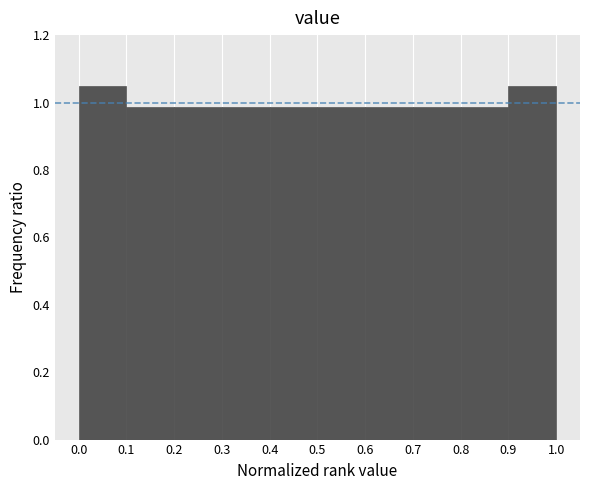

Reading left to right, list every bar in this chart as the range it spans on the x-axis followed by its height. The values are not printed on the chart, so give them approximately, as read against the axis.

0.0 to 0.1: 1.04
0.1 to 0.2: 0.98
0.2 to 0.3: 0.98
0.3 to 0.4: 0.98
0.4 to 0.5: 0.98
0.5 to 0.6: 0.98
0.6 to 0.7: 0.98
0.7 to 0.8: 0.98
0.8 to 0.9: 0.98
0.9 to 1.0: 1.04